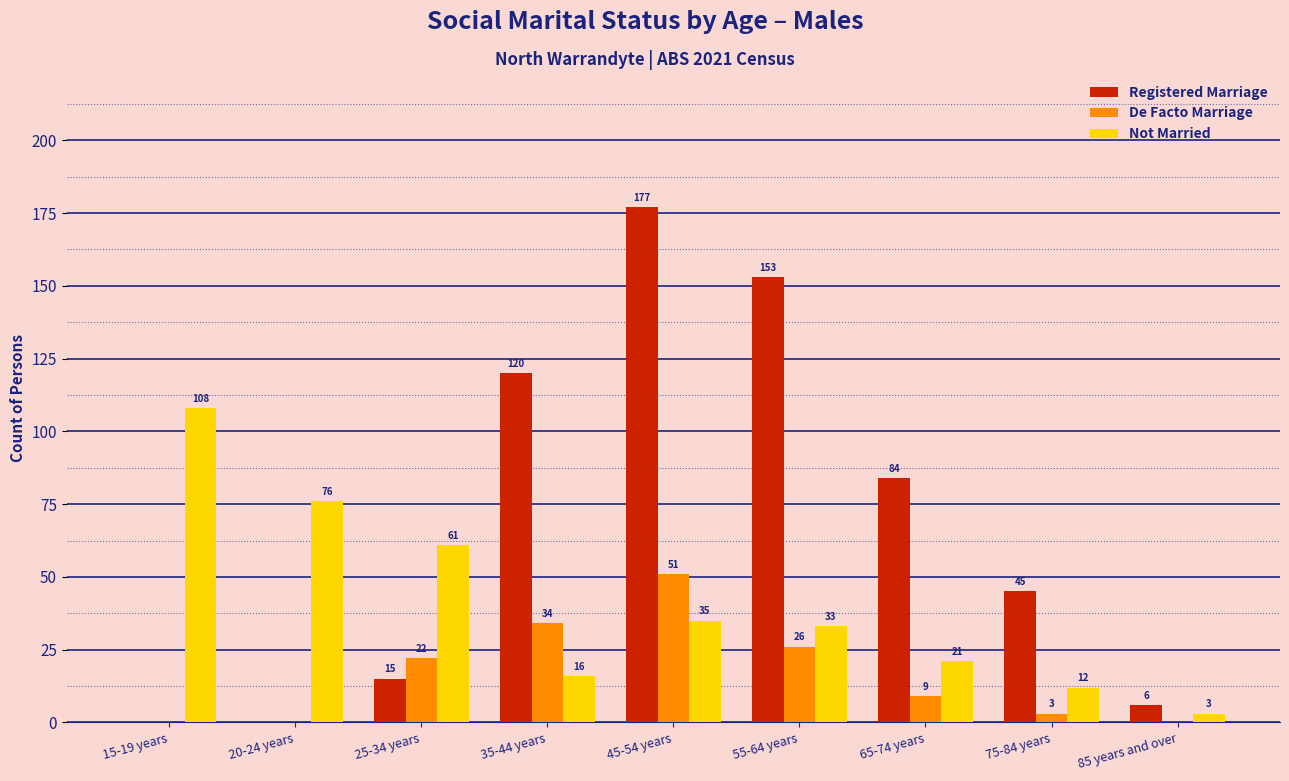

What is the sum of the Not Married values at 20-24 years and 15-19 years?

184